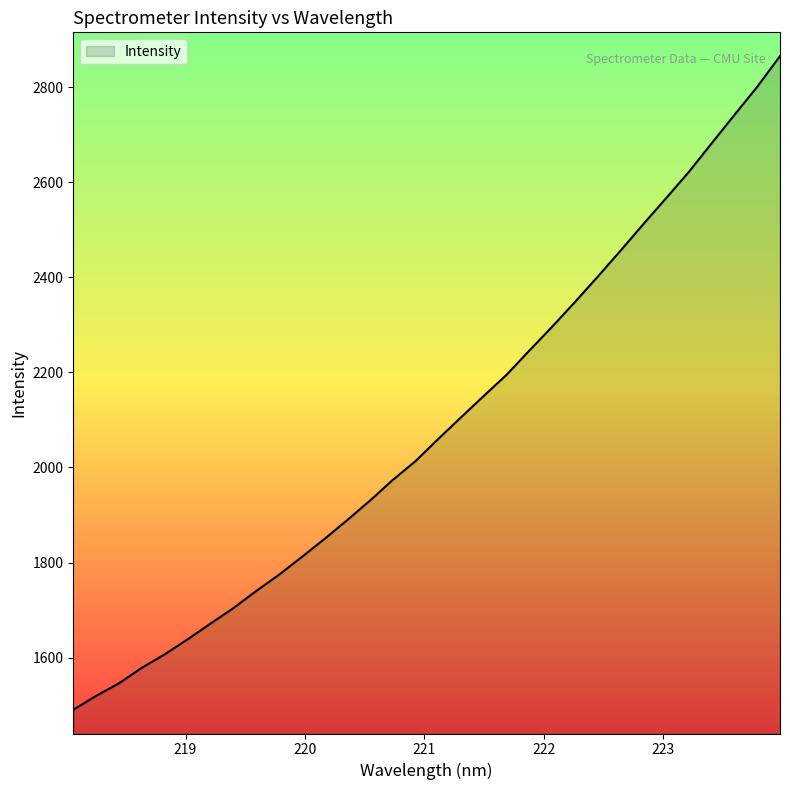

Reading right to left, list all the values displayed in this chart.

2865.9	2801.3	2742.1	2682.4	2622.3	2566.9	2512.2	2456.4	2401.8	2348.4	2296.5	2246.3	2195.2	2150.8	2105.7	2060.1	2013.3	1973.6	1930.1	1888.9	1849.2	1811.0	1773.6	1739.5	1703.5	1671.0	1638.0	1606.6	1578.3	1545.8	1519.3	1490.1